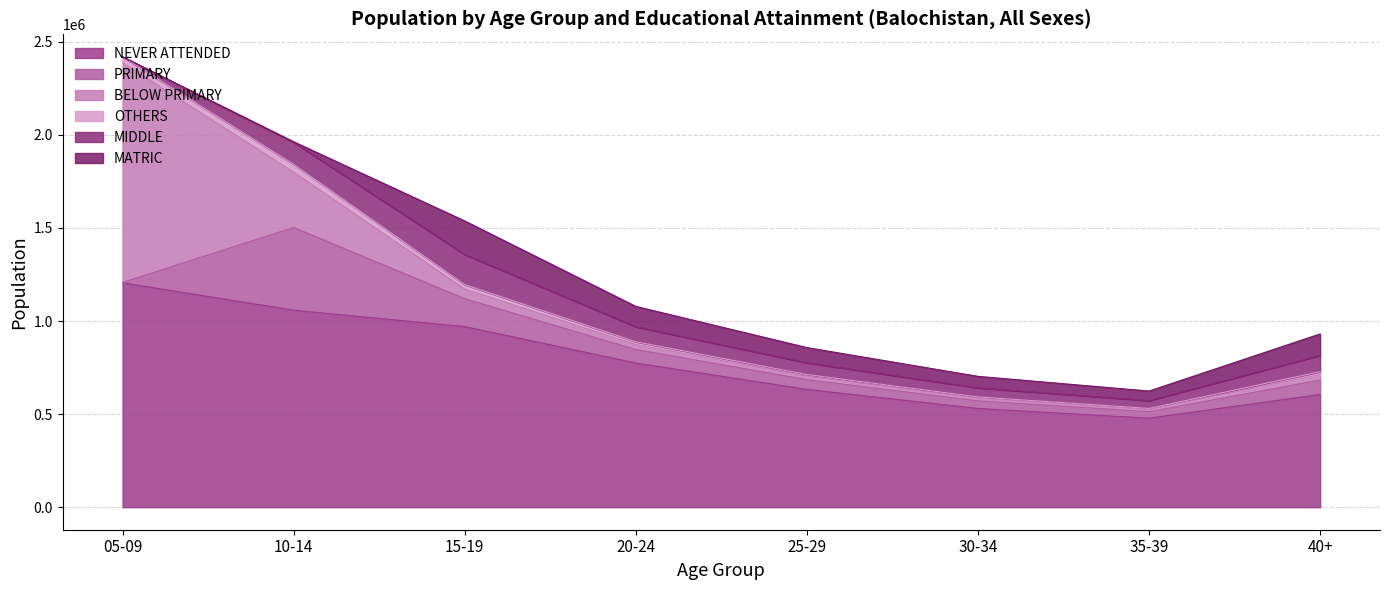

True or false: MATRIC has a value of 0 at 05-09.

True